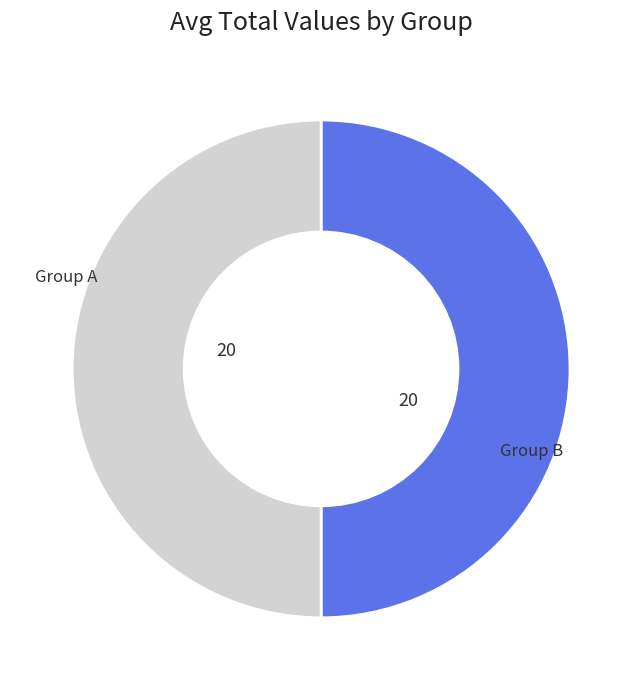

How many slices are in this pie chart?

2